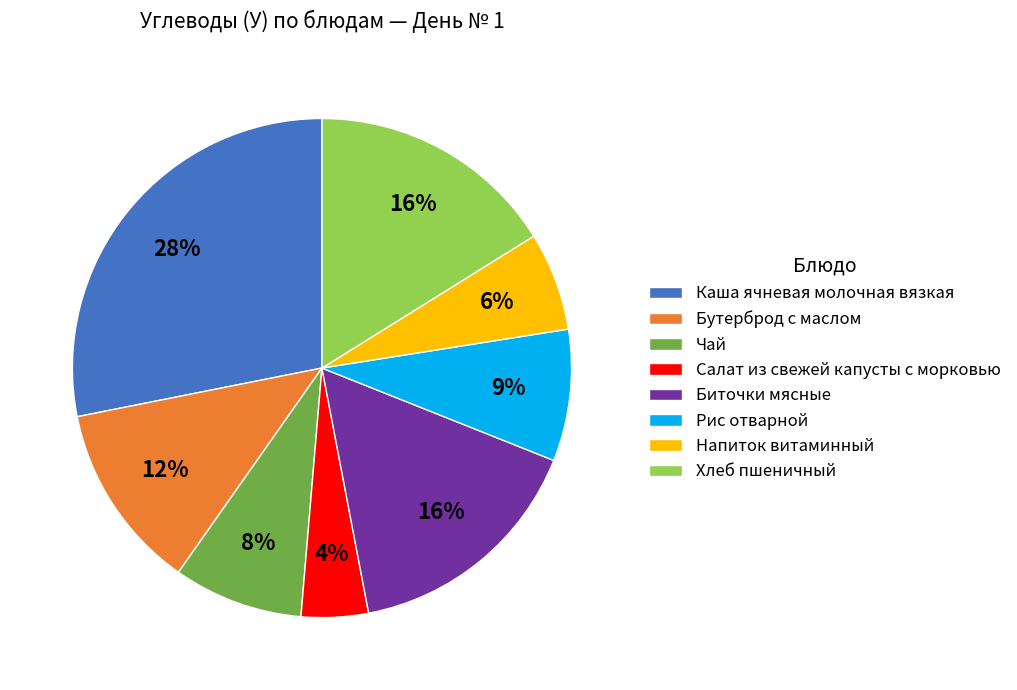

Combined, do Салат из свежей капусты с морковью and Каша ячневая молочная вязкая account for over 50%?

No